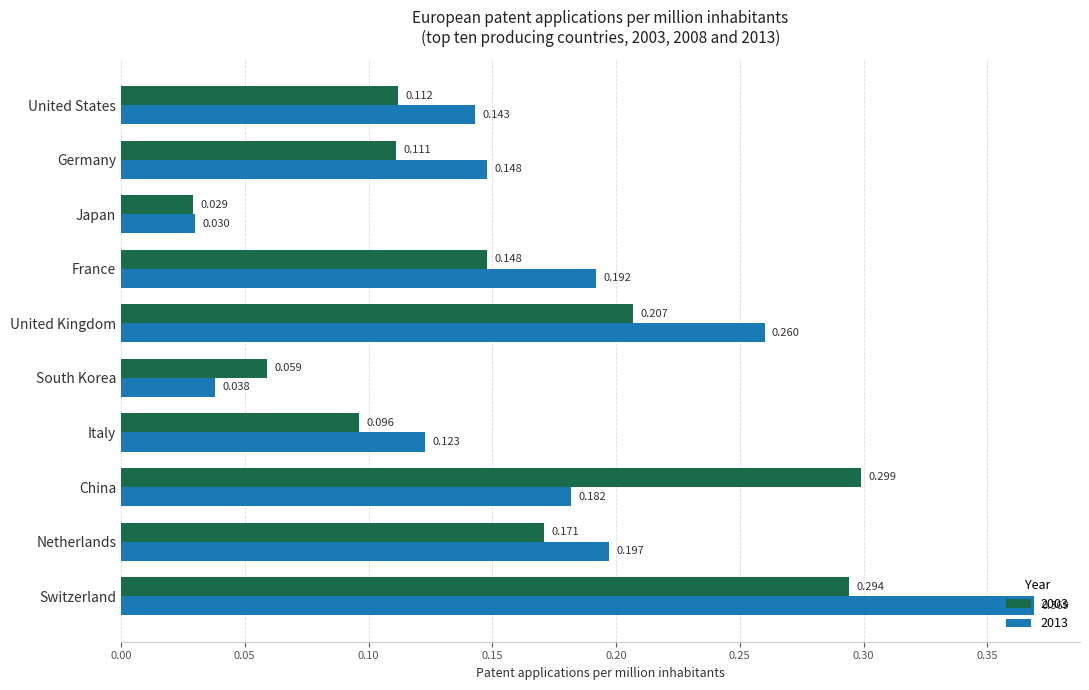

Which series has the largest range (max minus min)?

2013